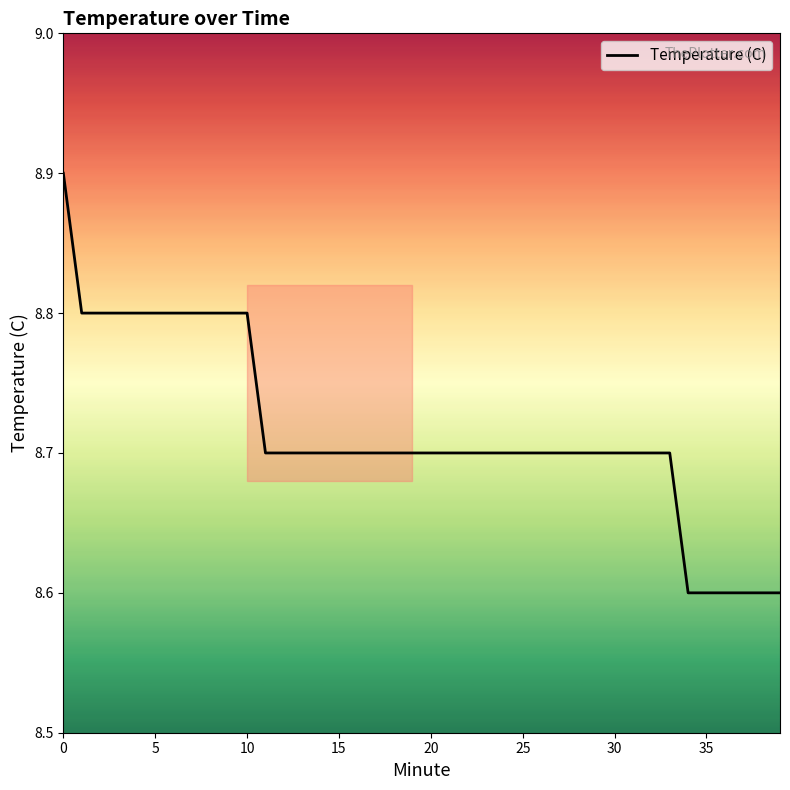

What is the maximum value shown in the chart?

8.9